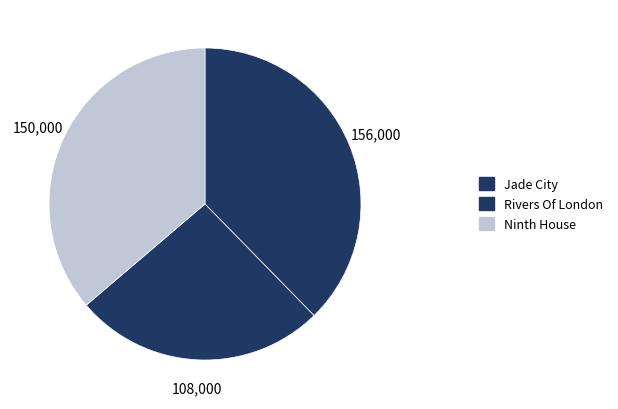

What is the total percentage of Ninth House and Jade City?

73.9%